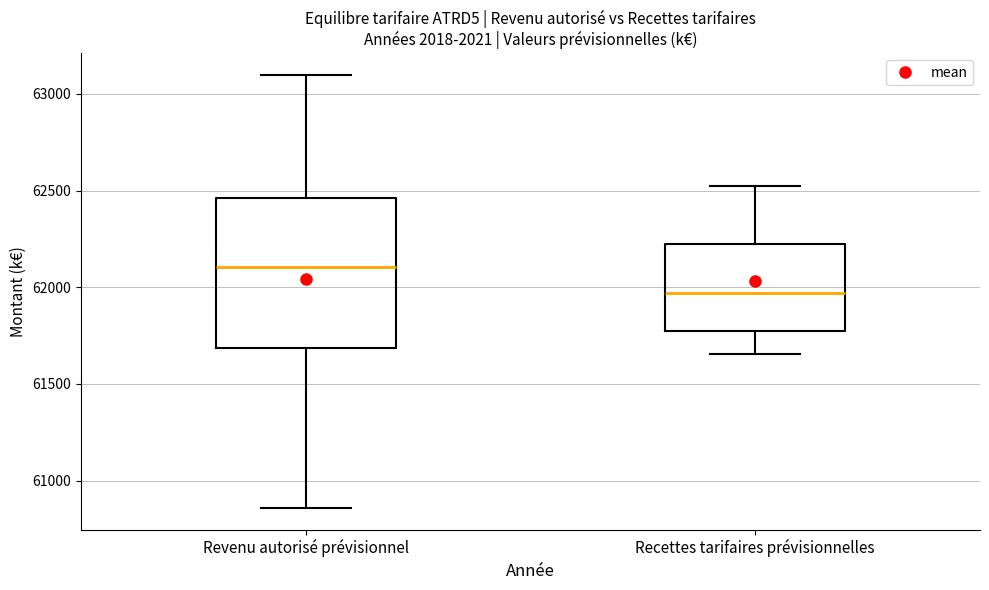

Where does the lower whisker of the box for Revenu autorisé prévisionnel end on the y-axis? The values are not printed on the chart, so give them approximately, as read against the axis.

60850